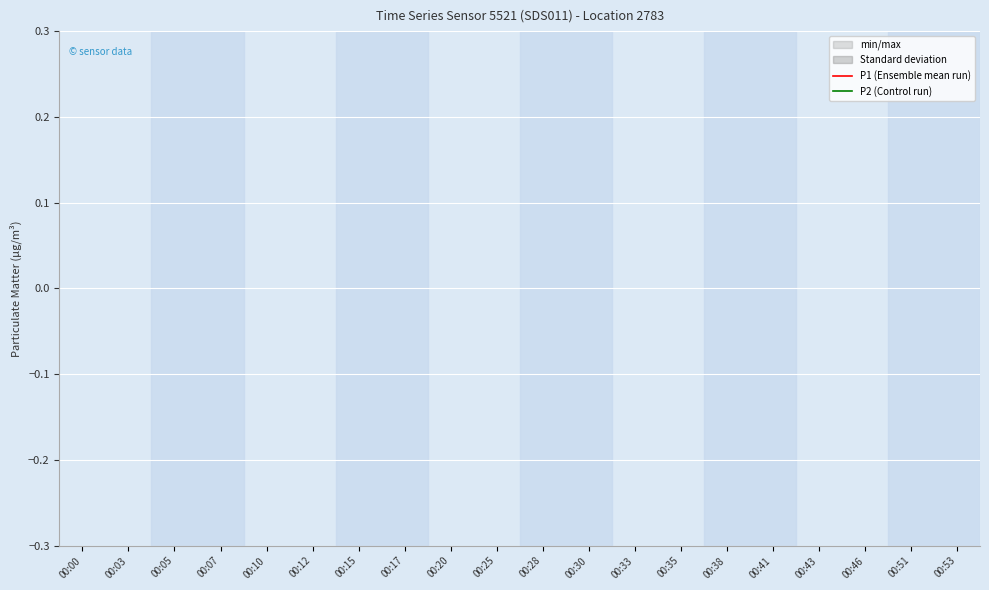

True or false: P2 (Control run) and P1 (Ensemble mean run) cross at least once.

False